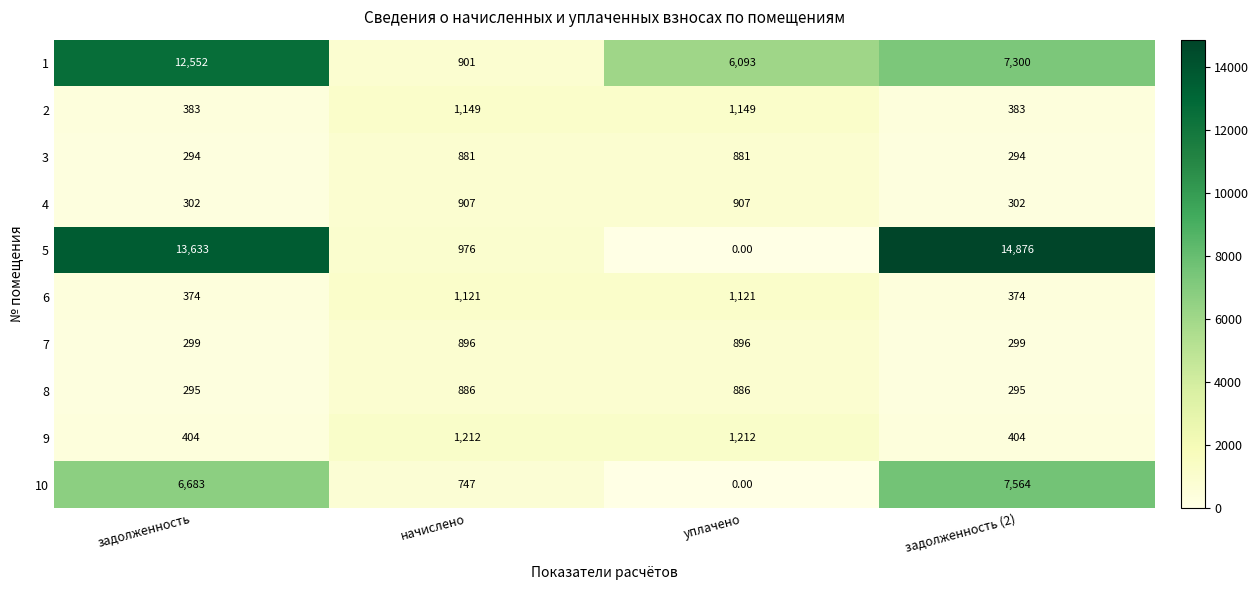

What is the greatest value displayed?

14876